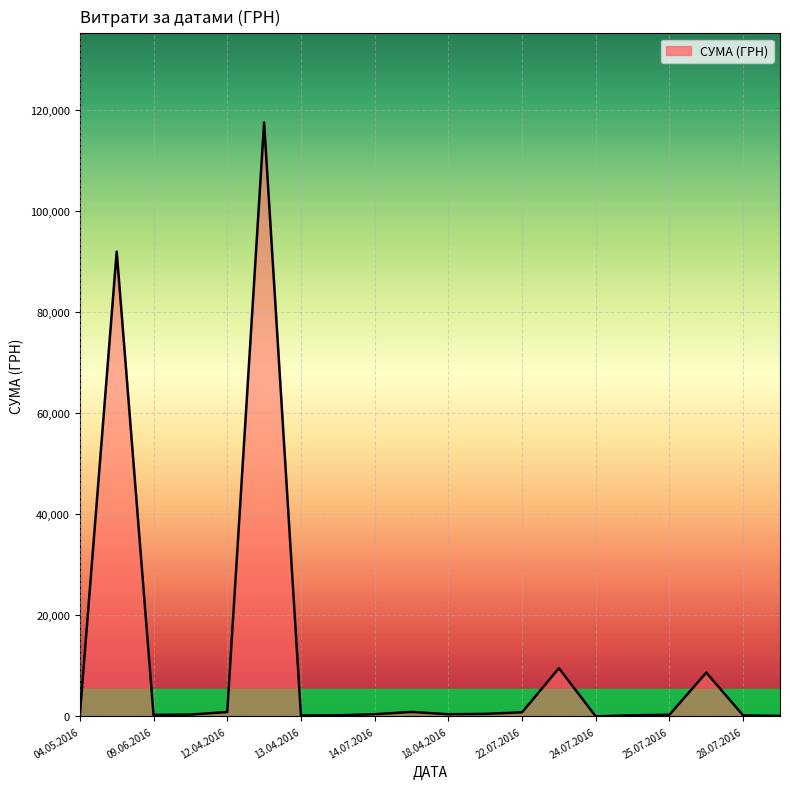

What is the difference between the maximum and minimum values?

117557.6